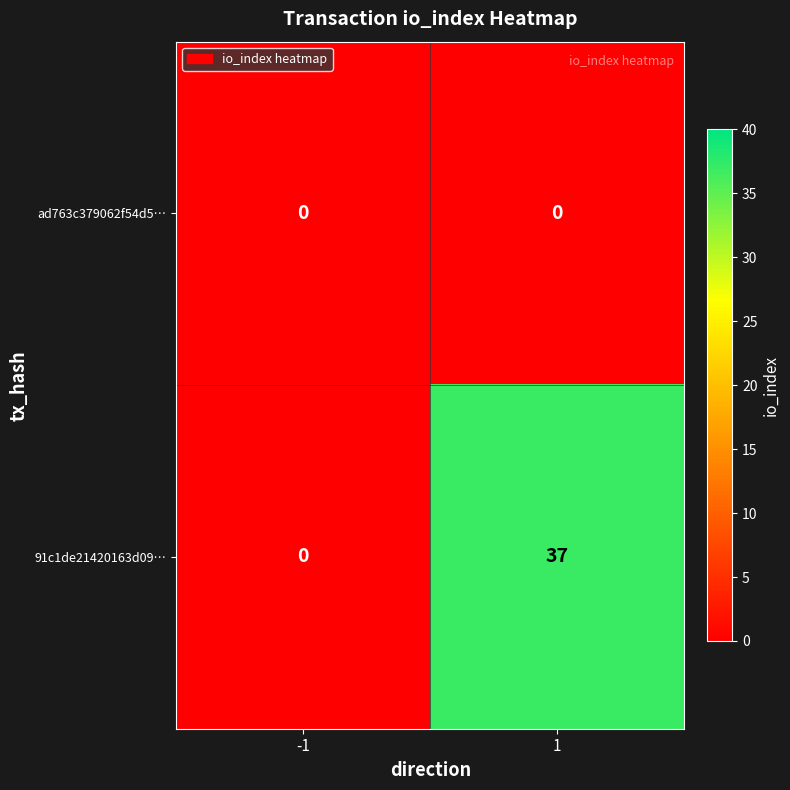

At how many categories does at least one series exceed 30?

1